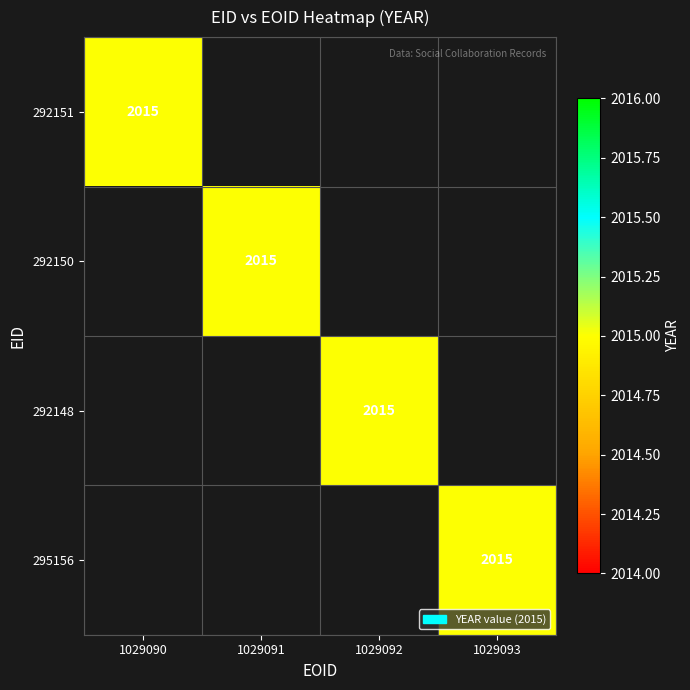

Which series changed the most between 292151 and 292150?

292151